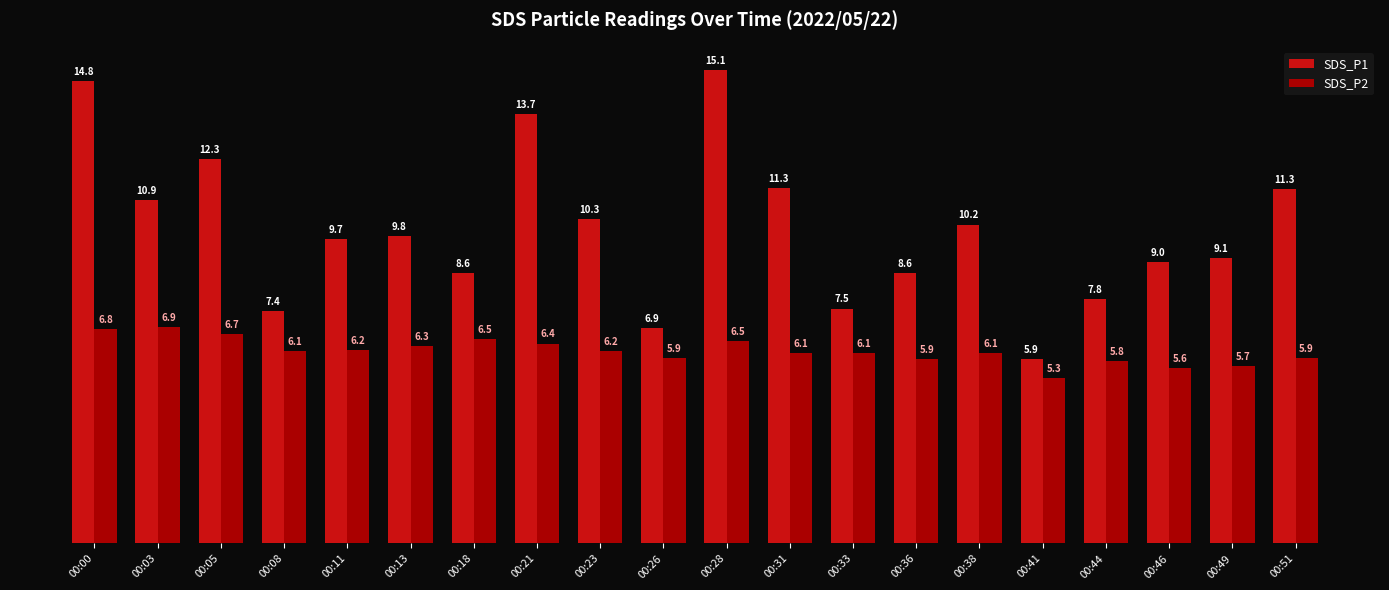

The SDS_P2 series shows 2.4 at 00:38. True or false?

False